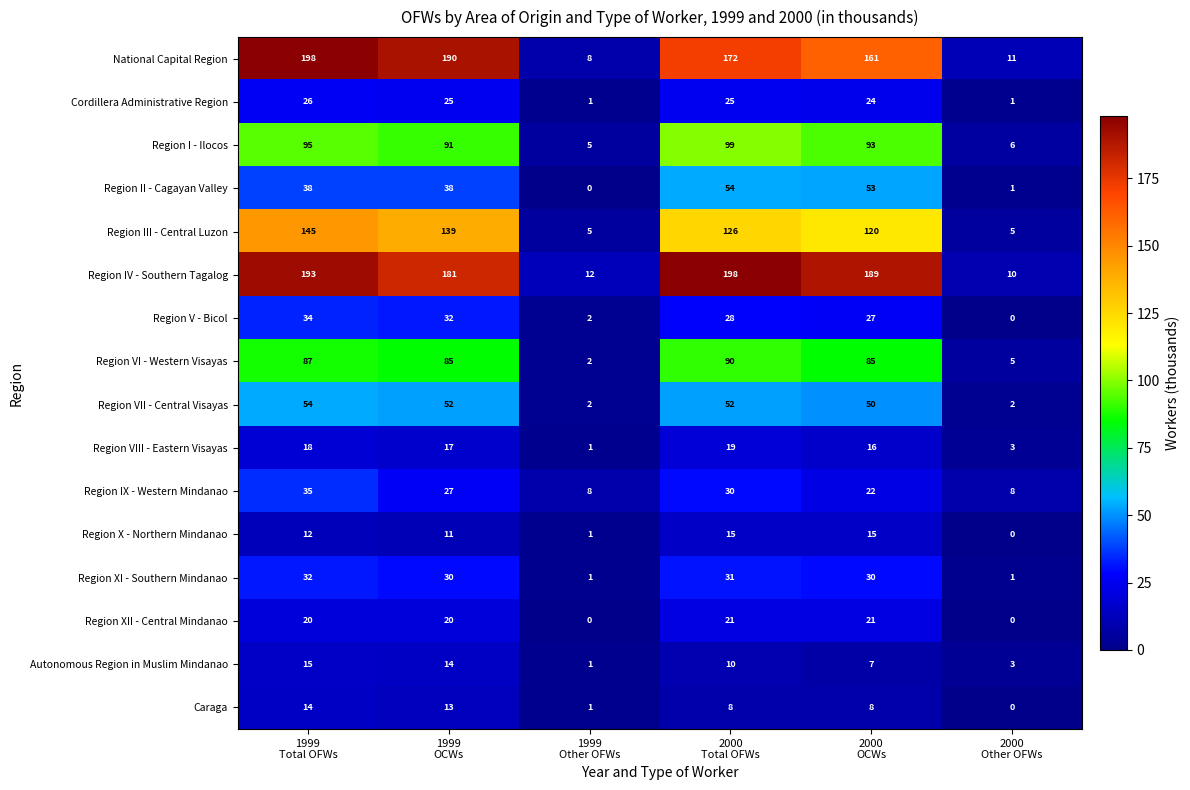

What is the highest value of the Region IV - Southern Tagalog series?

198